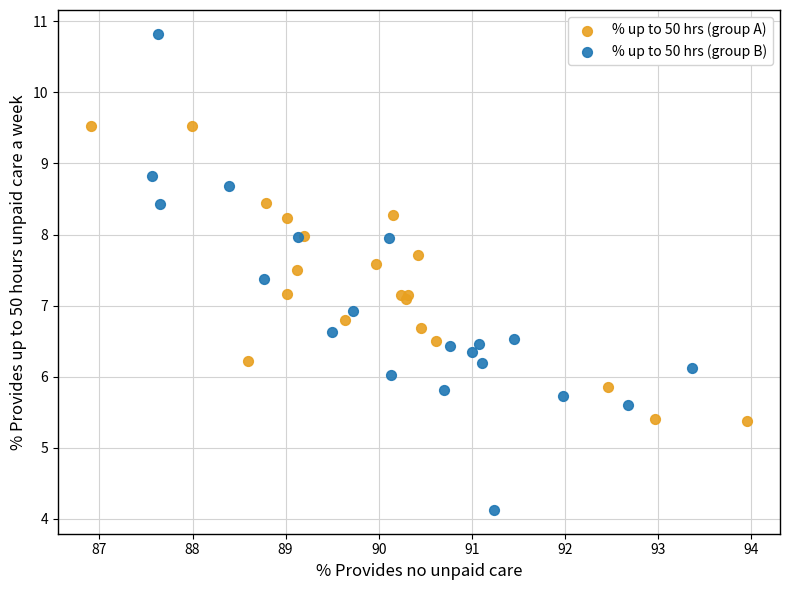

What are all the series names shown in the legend?

% up to 50 hrs (group A), % up to 50 hrs (group B)